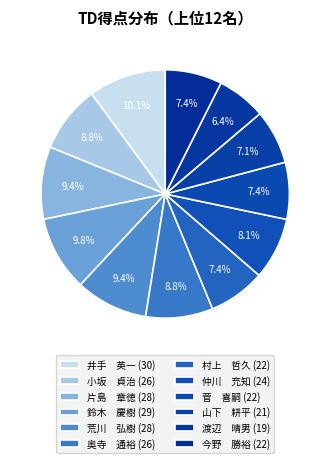

Is there any slice that represents more than half of the pie?

No